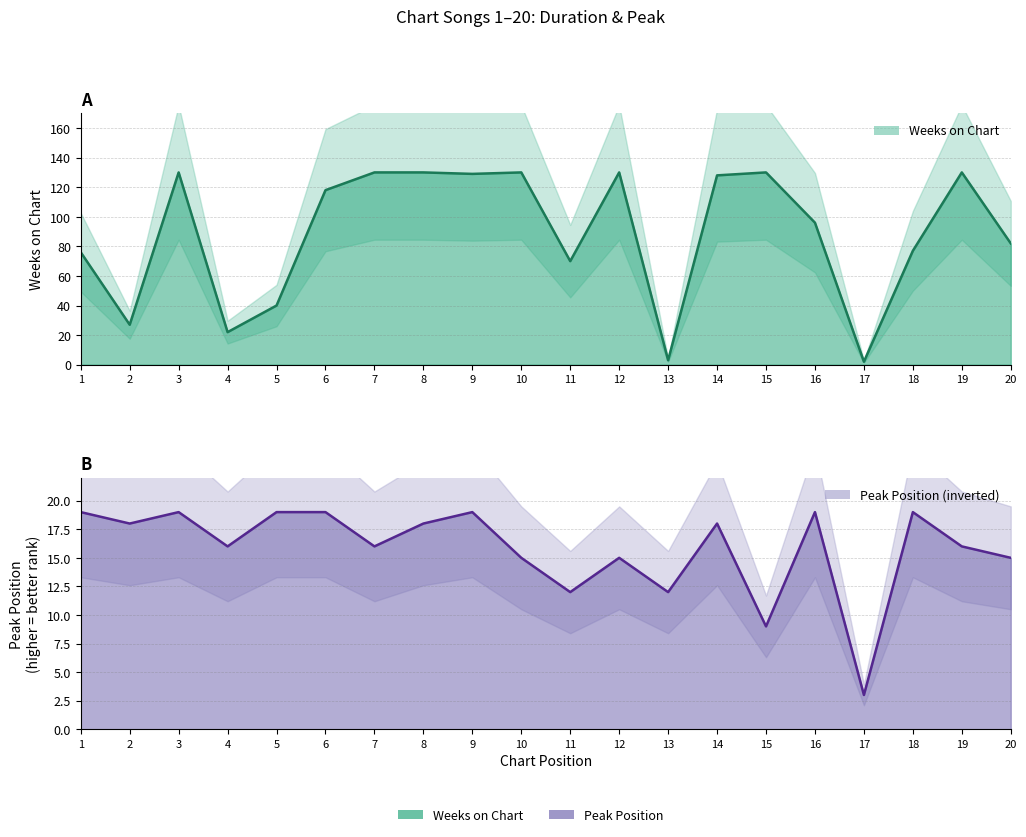

At which category does Weeks on Chart reach its first local peak?

3